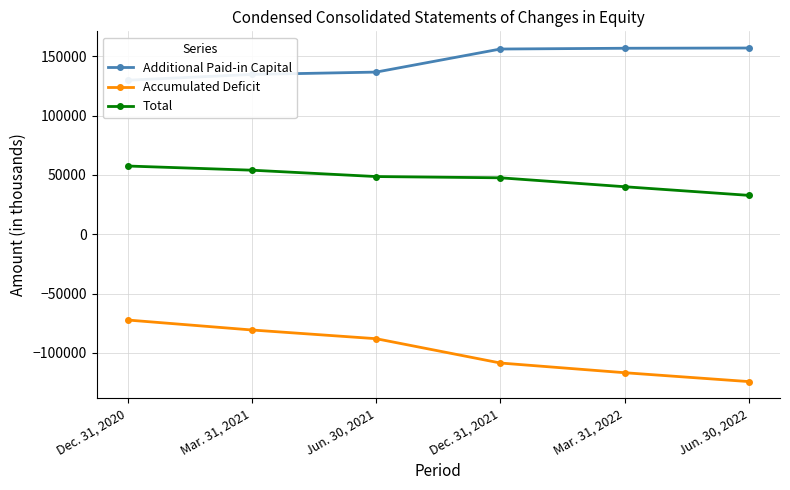

True or false: Additional Paid-in Capital and Total intersect in this chart.

False